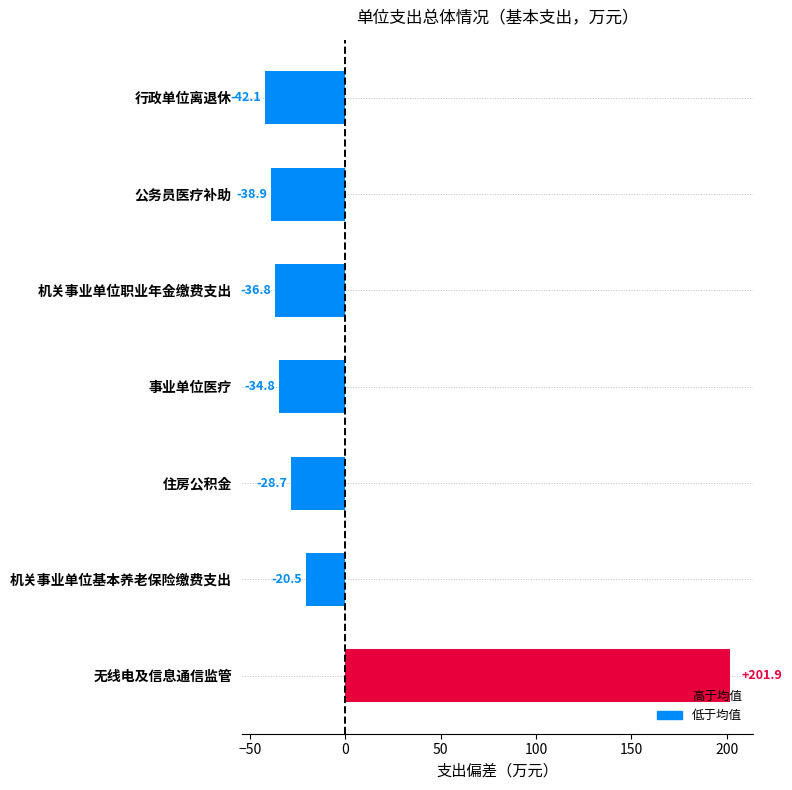

What value does the data have at 无线电及信息通信监管?

201.9